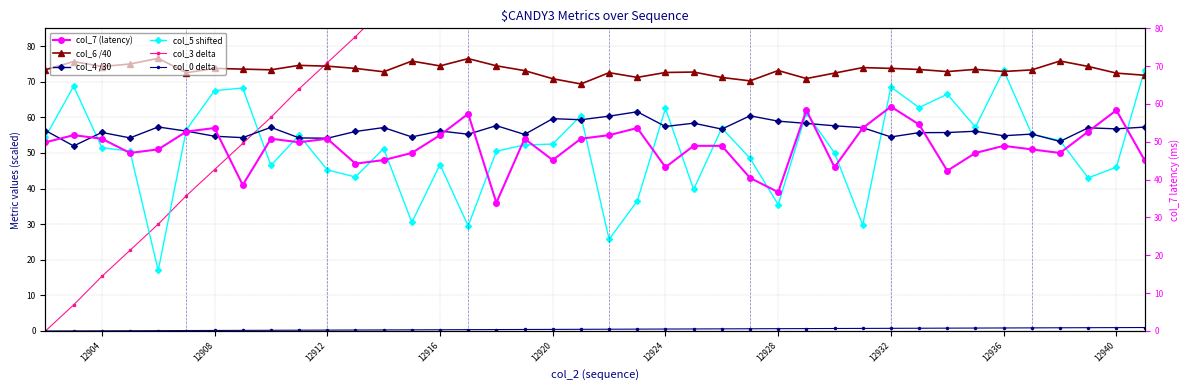

Between 12912 and 12932, which series saw the biggest shift?

col_3 delta